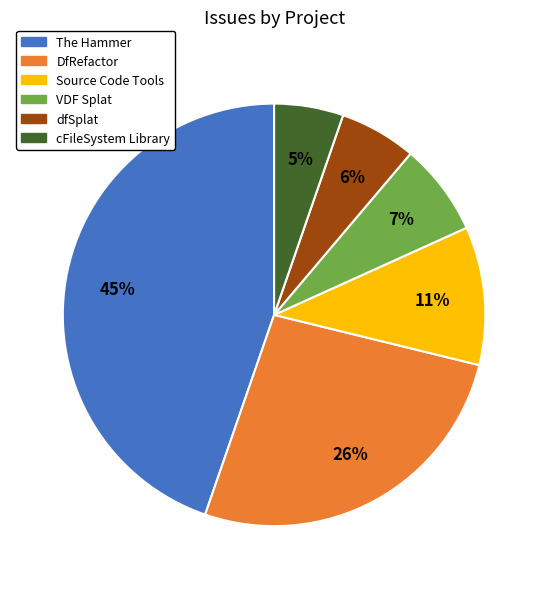

Which has a higher value, VDF Splat or DfRefactor?

DfRefactor